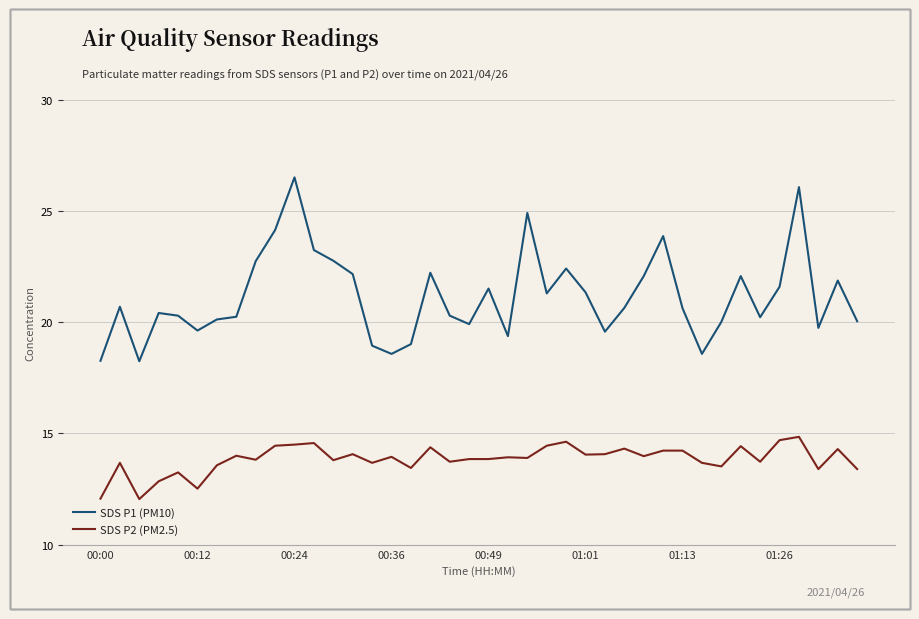

What is the minimum value for SDS P2 (PM2.5)?

12.1